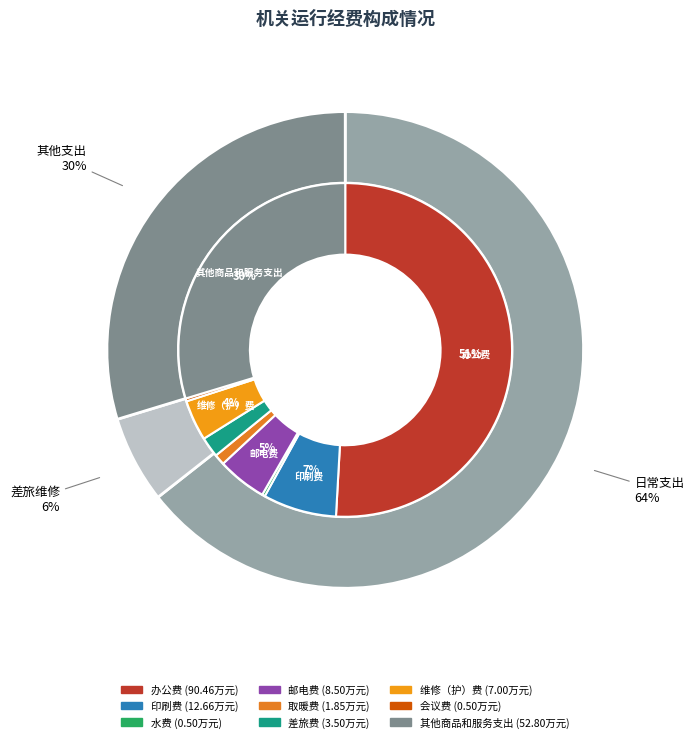

How many segments does this pie chart have?

9